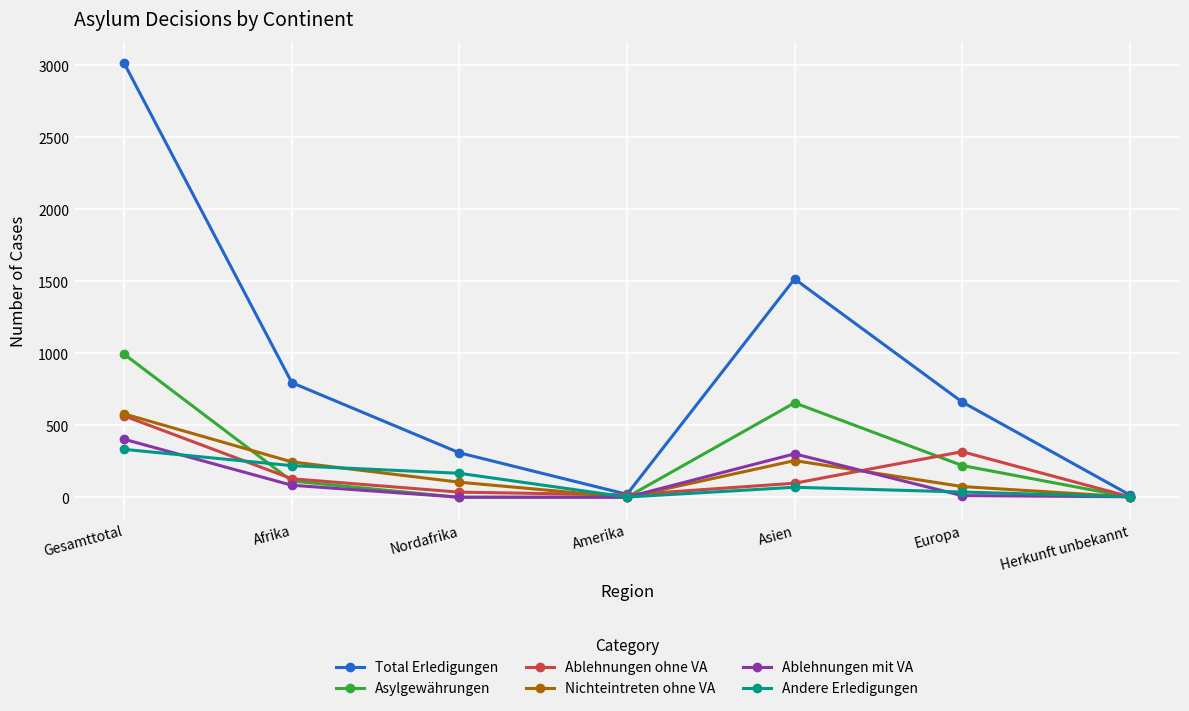

The Andere Erledigungen series shows 220 at Afrika. True or false?

True